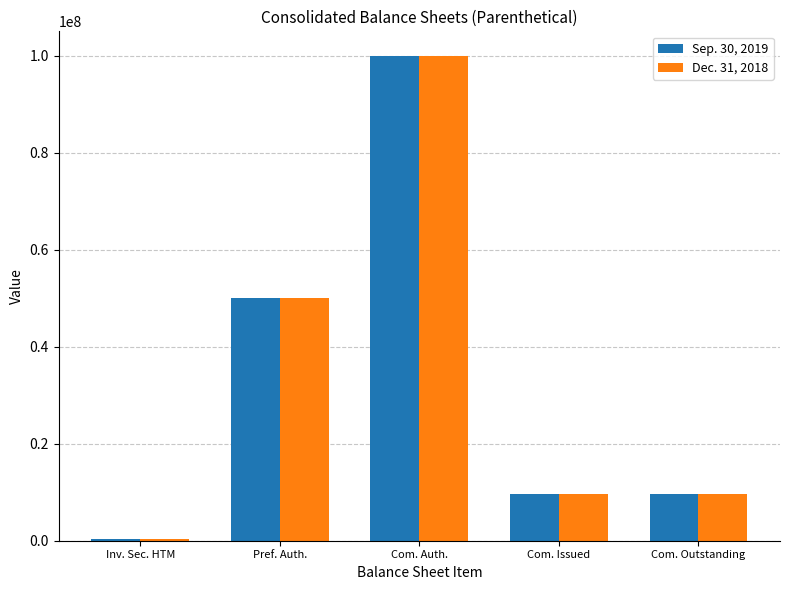

List the series in order of their overall mean, highest first.

Sep. 30, 2019, Dec. 31, 2018